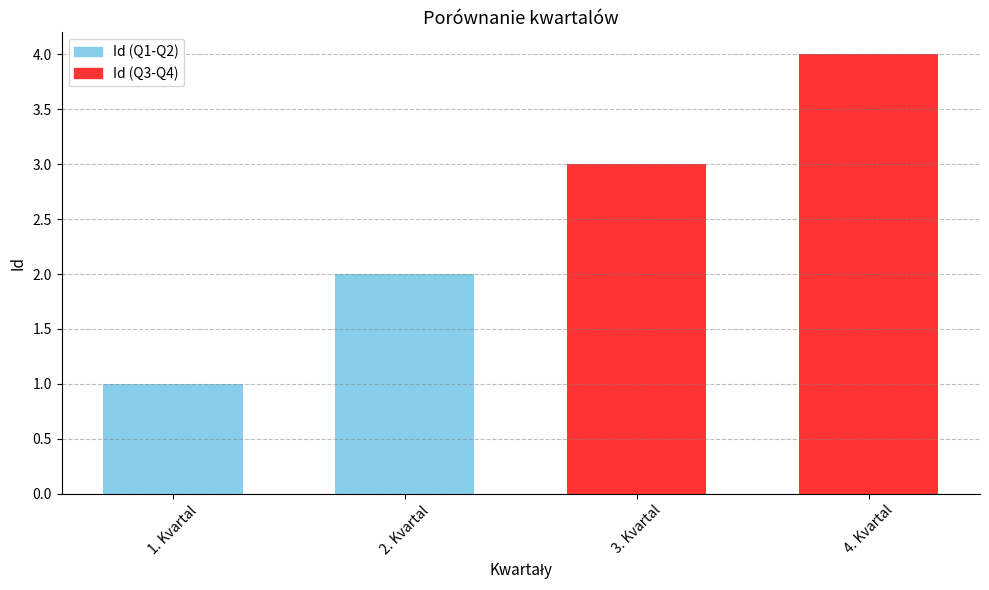

Is it true that the value at 1. Kvartal is 2?

False